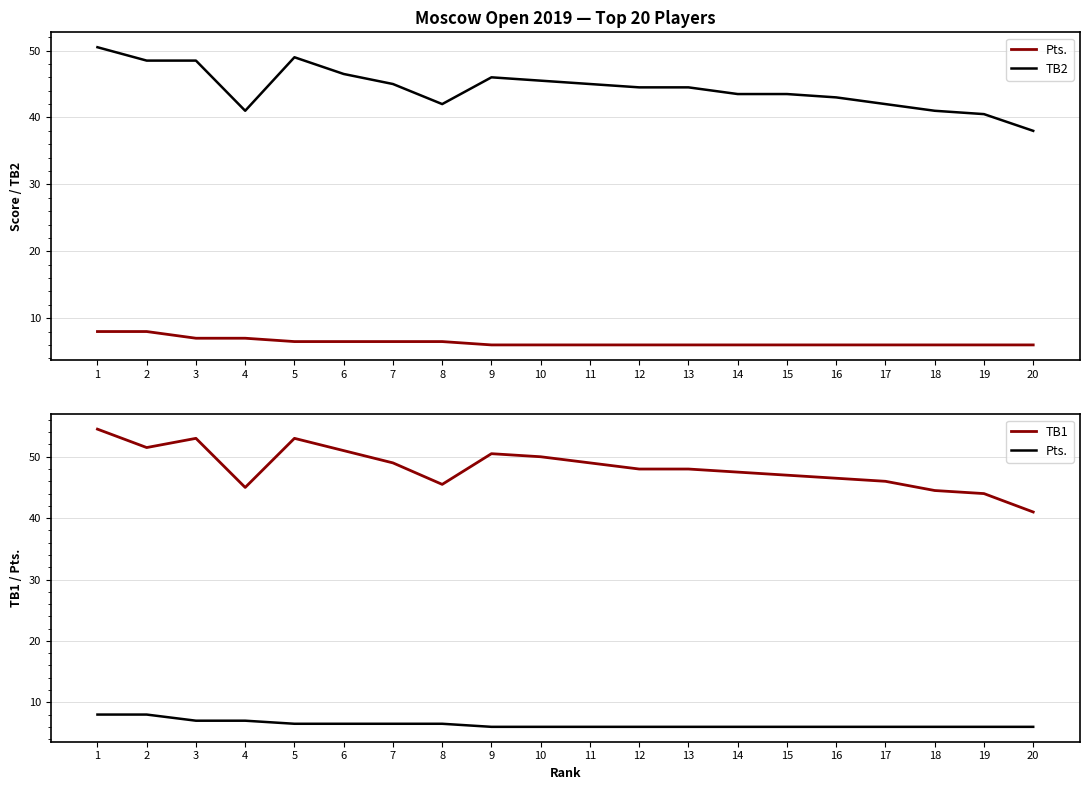

Rank the series at 14 from highest to lowest value.

TB1, TB2, Pts.